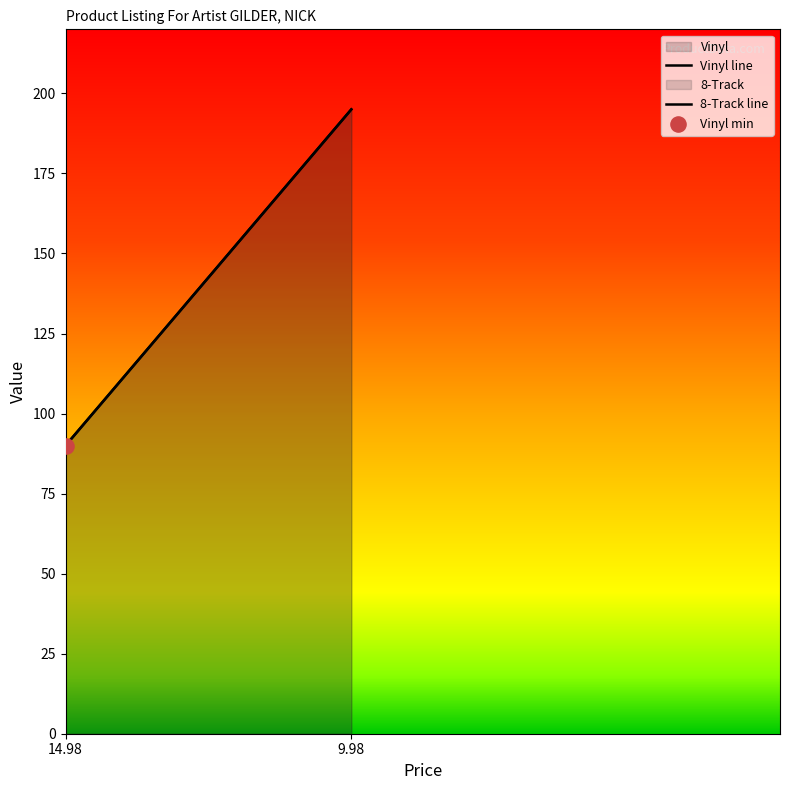

Which series reaches the maximum Y coordinate?

Vinyl